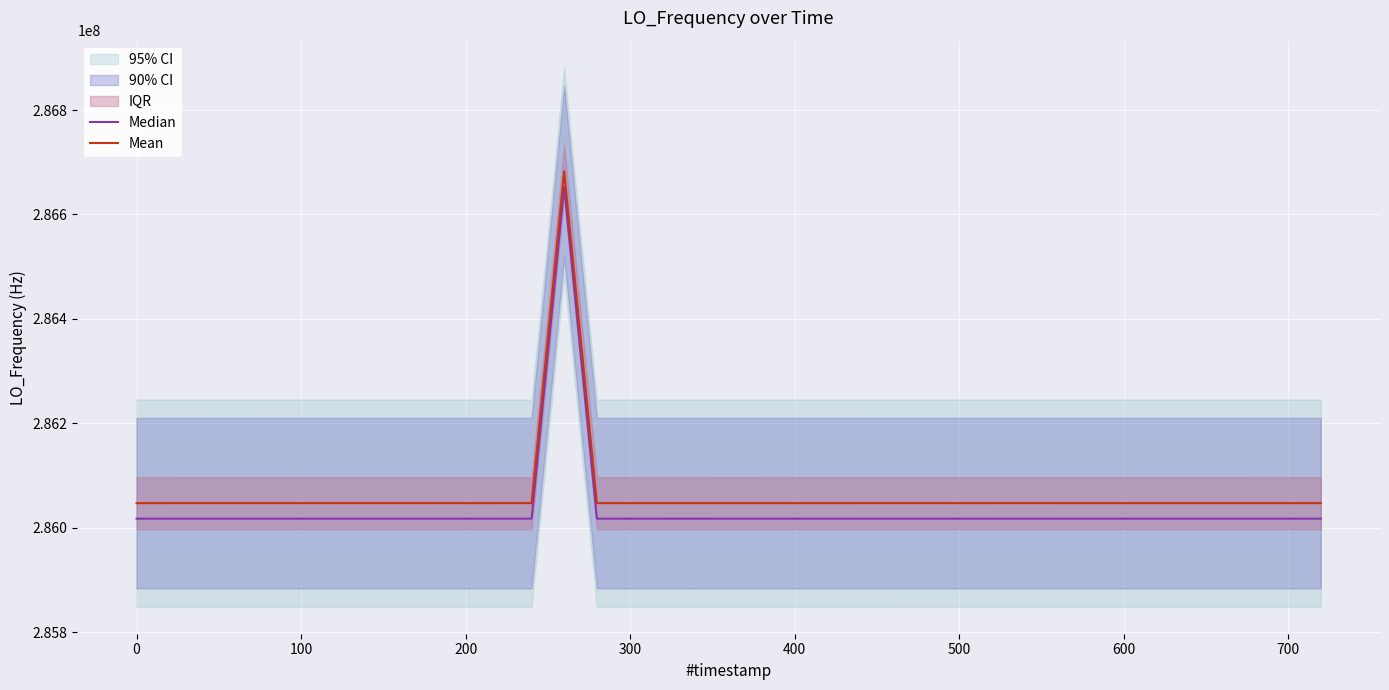

True or false: Mean has more than 0 points higher than both neighbors.

True